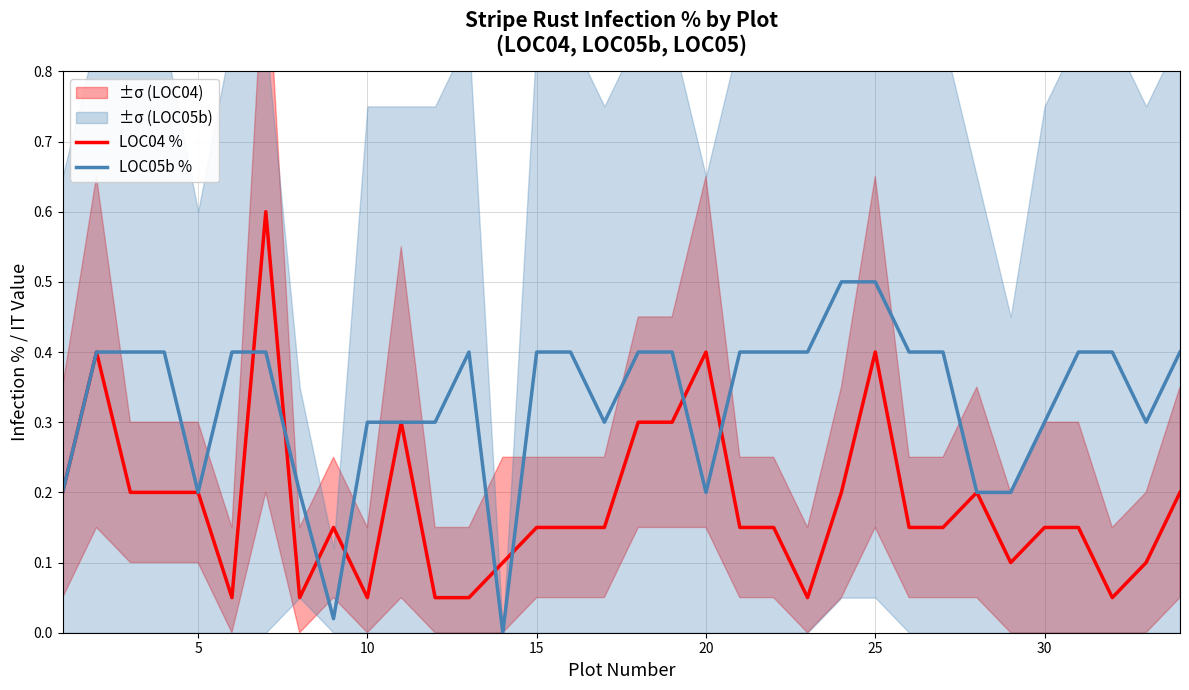

What is the maximum value for LOC04 %?

0.6